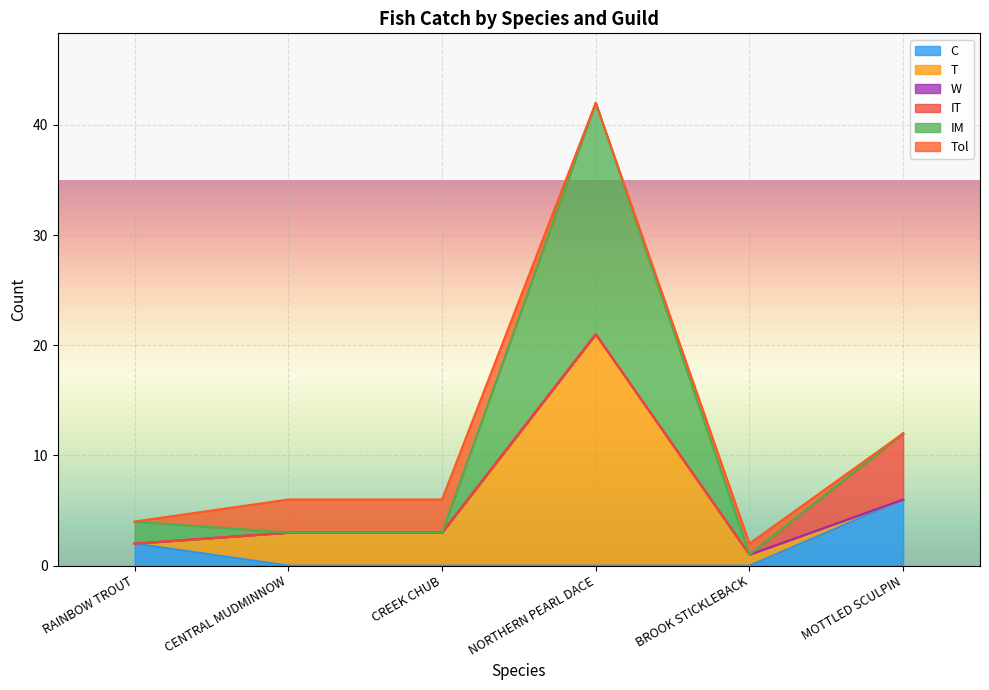

Reading left to right, extract all data points from this chart.

C: RAINBOW TROUT=2	CENTRAL MUDMINNOW=0	CREEK CHUB=0	NORTHERN PEARL DACE=0	BROOK STICKLEBACK=0	MOTTLED SCULPIN=6
T: RAINBOW TROUT=0	CENTRAL MUDMINNOW=3	CREEK CHUB=3	NORTHERN PEARL DACE=21	BROOK STICKLEBACK=1	MOTTLED SCULPIN=0
W: RAINBOW TROUT=0	CENTRAL MUDMINNOW=0	CREEK CHUB=0	NORTHERN PEARL DACE=0	BROOK STICKLEBACK=0	MOTTLED SCULPIN=0
IT: RAINBOW TROUT=0	CENTRAL MUDMINNOW=0	CREEK CHUB=0	NORTHERN PEARL DACE=0	BROOK STICKLEBACK=0	MOTTLED SCULPIN=6
IM: RAINBOW TROUT=2	CENTRAL MUDMINNOW=0	CREEK CHUB=0	NORTHERN PEARL DACE=21	BROOK STICKLEBACK=0	MOTTLED SCULPIN=0
Tol: RAINBOW TROUT=0	CENTRAL MUDMINNOW=3	CREEK CHUB=3	NORTHERN PEARL DACE=0	BROOK STICKLEBACK=1	MOTTLED SCULPIN=0